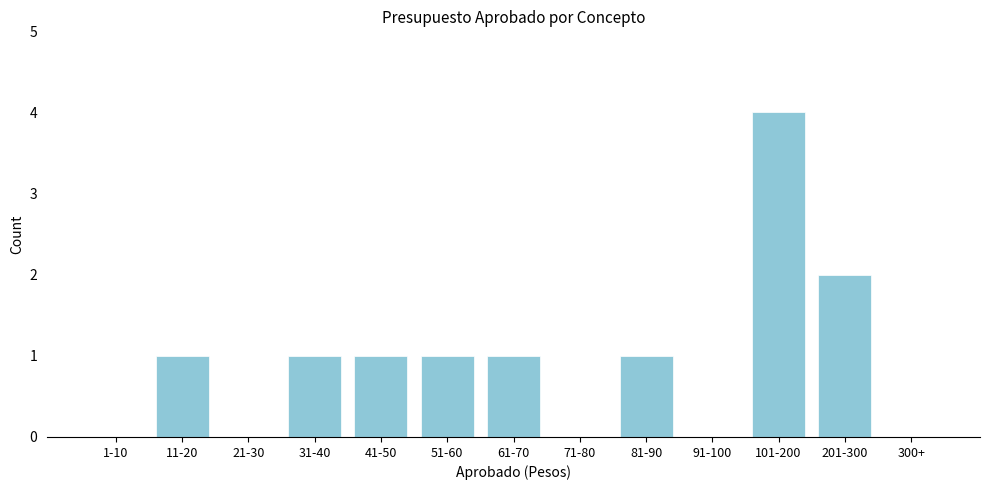

Which label corresponds to the largest value in the chart?

101-200